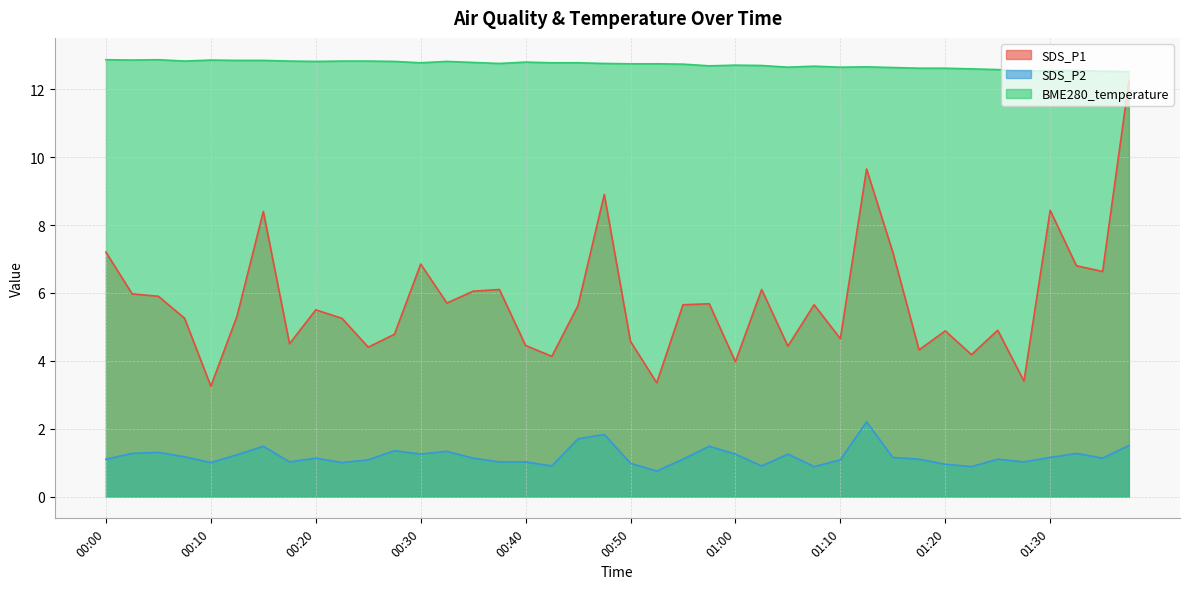

Where is the first local maximum for BME280_temperature?

00:05